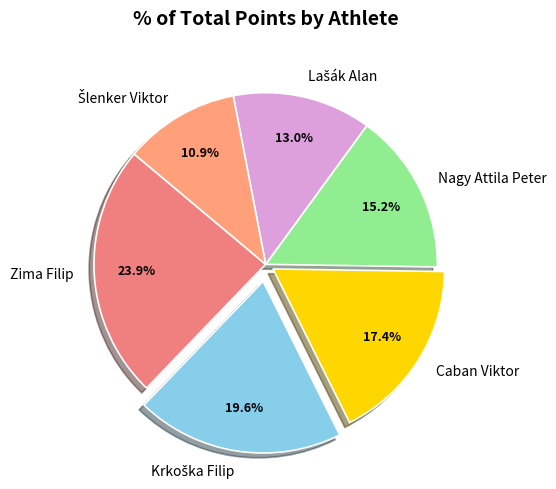

Is Caban Viktor the majority of the pie?

No